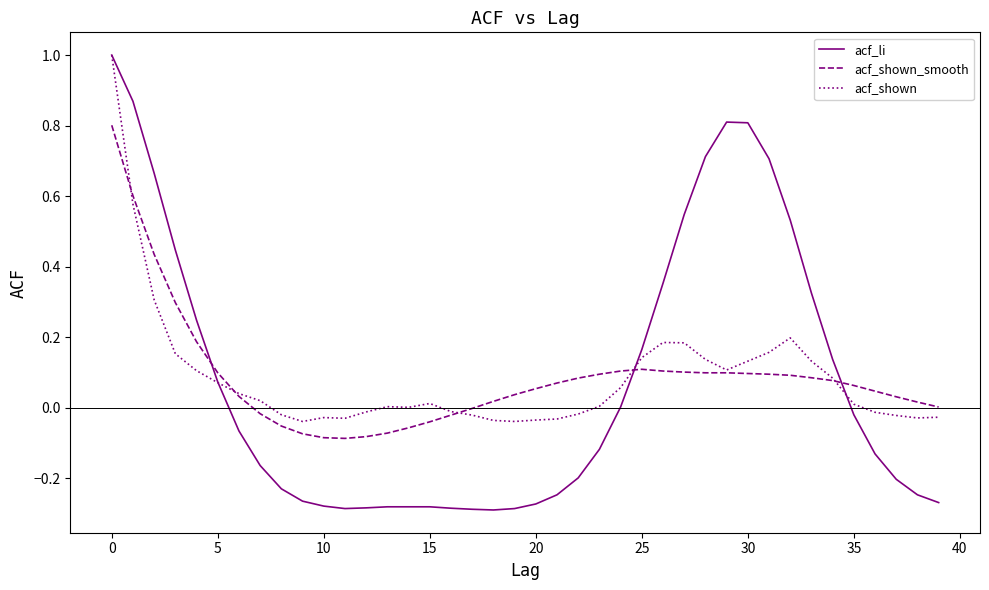

What is the highest value of the acf_shown series?

1.0